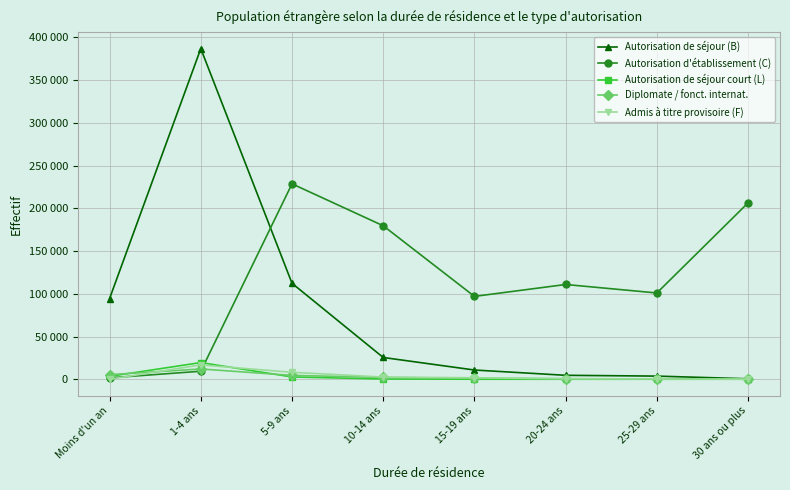

Reading left to right, what are all the values shown in this chart?

Autorisation de séjour (B): Moins d'un an=94419	1-4 ans=386916	5-9 ans=112273	10-14 ans=25458	15-19 ans=10783	20-24 ans=4605	25-29 ans=3669	30 ans ou plus=530
Autorisation d'établissement (C): Moins d'un an=1596	1-4 ans=9360	5-9 ans=228676	10-14 ans=179594	15-19 ans=96955	20-24 ans=110875	25-29 ans=100940	30 ans ou plus=206397
Autorisation de séjour court (L): Moins d'un an=3385	1-4 ans=19509	5-9 ans=2666	10-14 ans=279	15-19 ans=7	20-24 ans=1	25-29 ans=1	30 ans ou plus=0
Diplomate / fonct. internat.: Moins d'un an=5366	1-4 ans=12019	5-9 ans=4482	10-14 ans=2100	15-19 ans=1201	20-24 ans=656	25-29 ans=363	30 ans ou plus=237
Admis à titre provisoire (F): Moins d'un an=0	1-4 ans=16772	5-9 ans=8140	10-14 ans=2553	15-19 ans=1738	20-24 ans=578	25-29 ans=324	30 ans ou plus=23